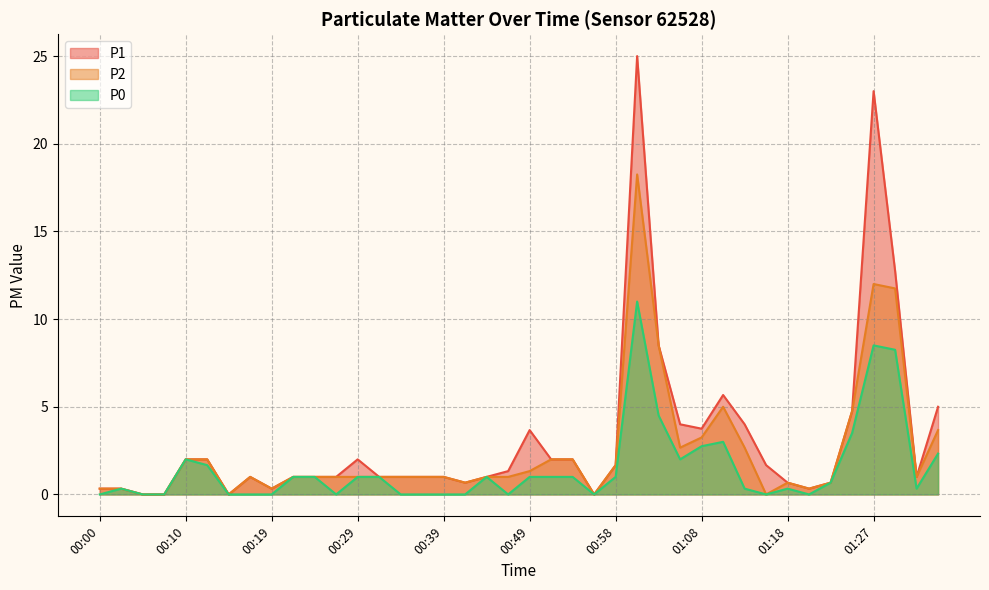

True or false: P2 has a value of 12.0 at 01:27.

True